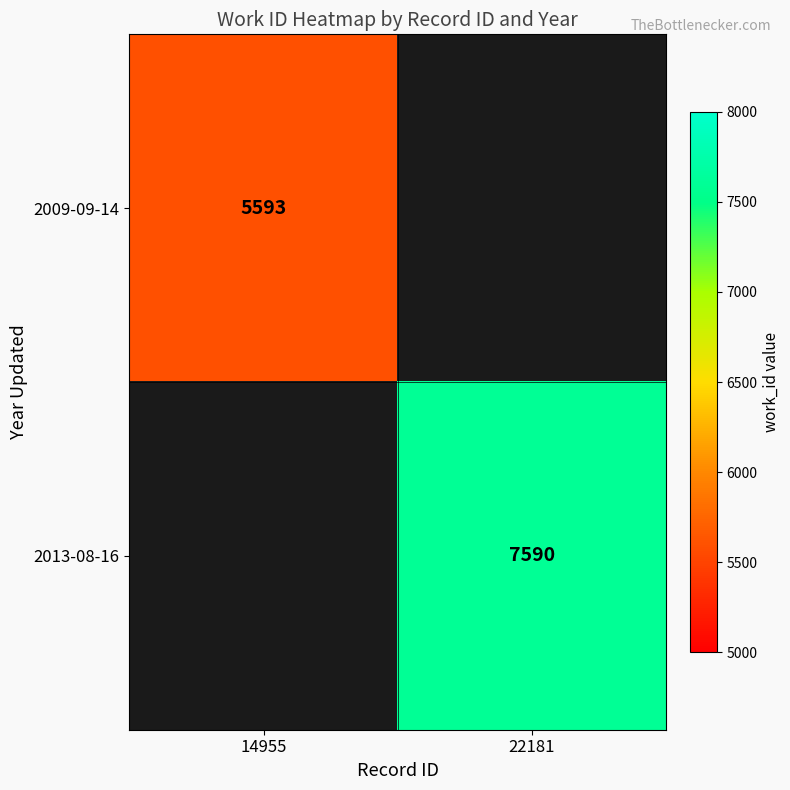

True or false: 2009-09-14 has a value of 5593 at 14955.

True